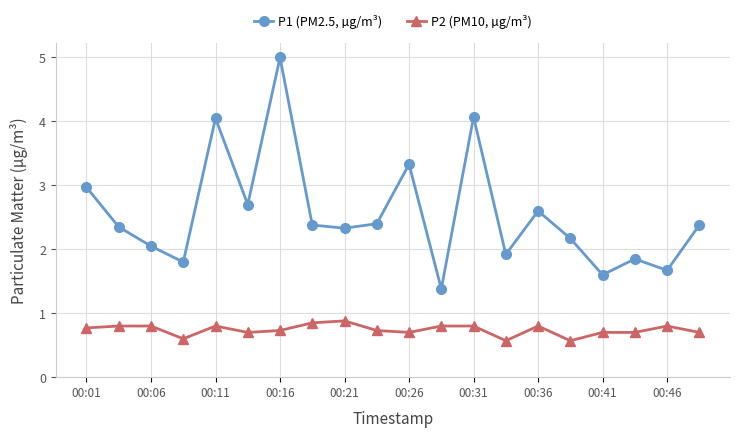

What is the value of the P1 (PM2.5, µg/m³) point at the 2nd from the left?

2.4